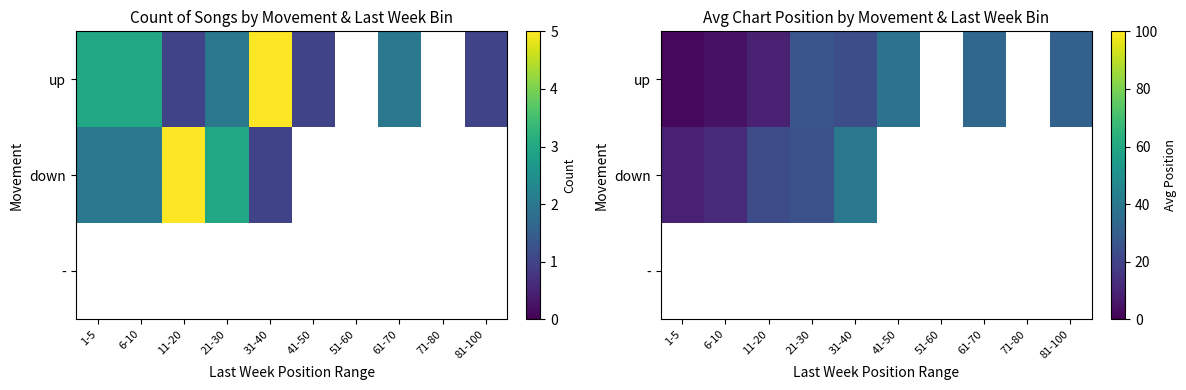

Is the value of - at 1-5 greater than the value of up at 81-100?

No